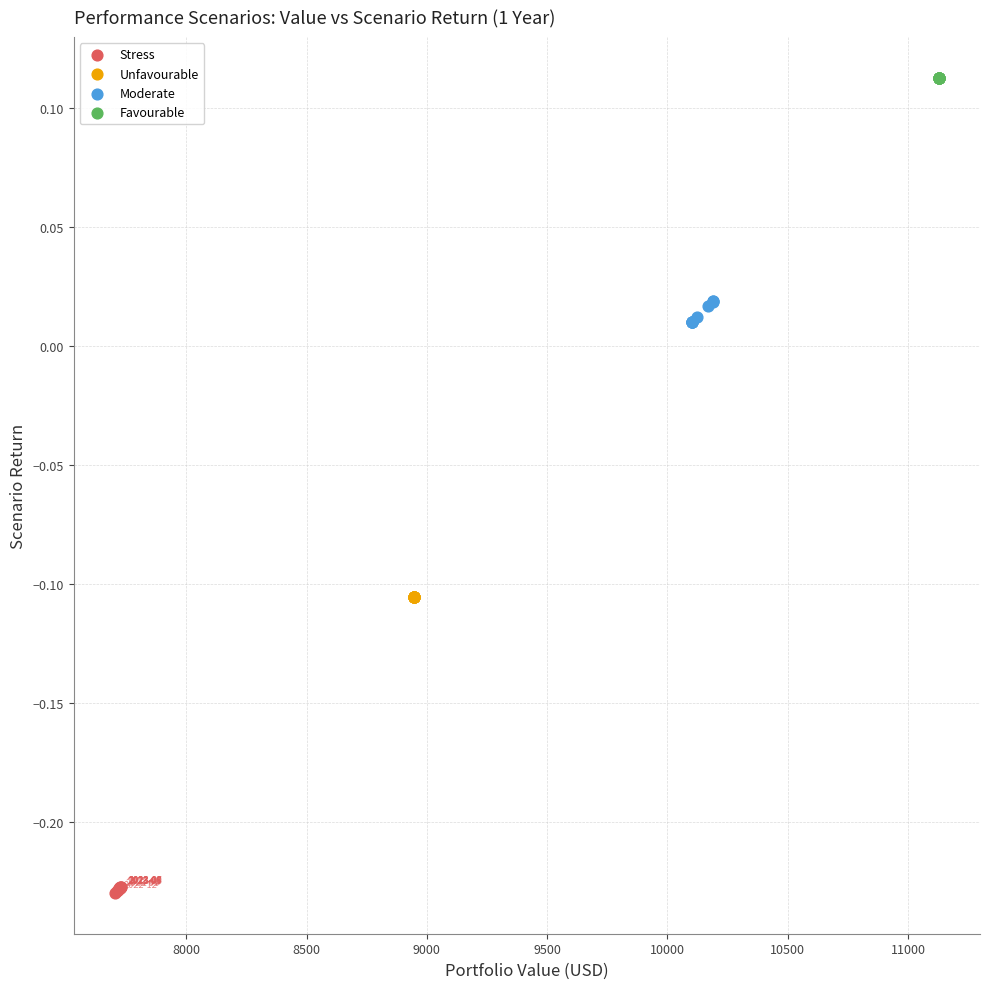

Which series reaches the maximum Y coordinate?

Favourable